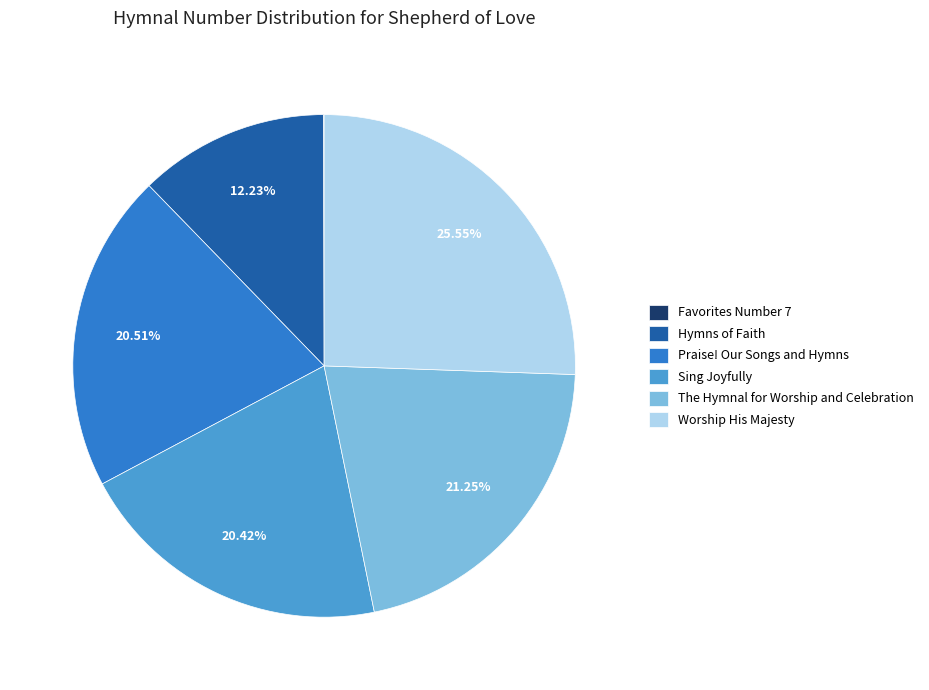

Which category has the biggest portion of the pie?

Worship His Majesty